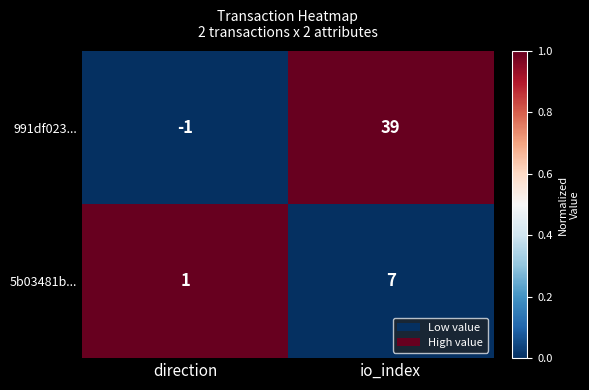

Reading left to right, list all the values displayed in this chart.

991df023...: direction=-1	io_index=39
5b03481b...: direction=1	io_index=7